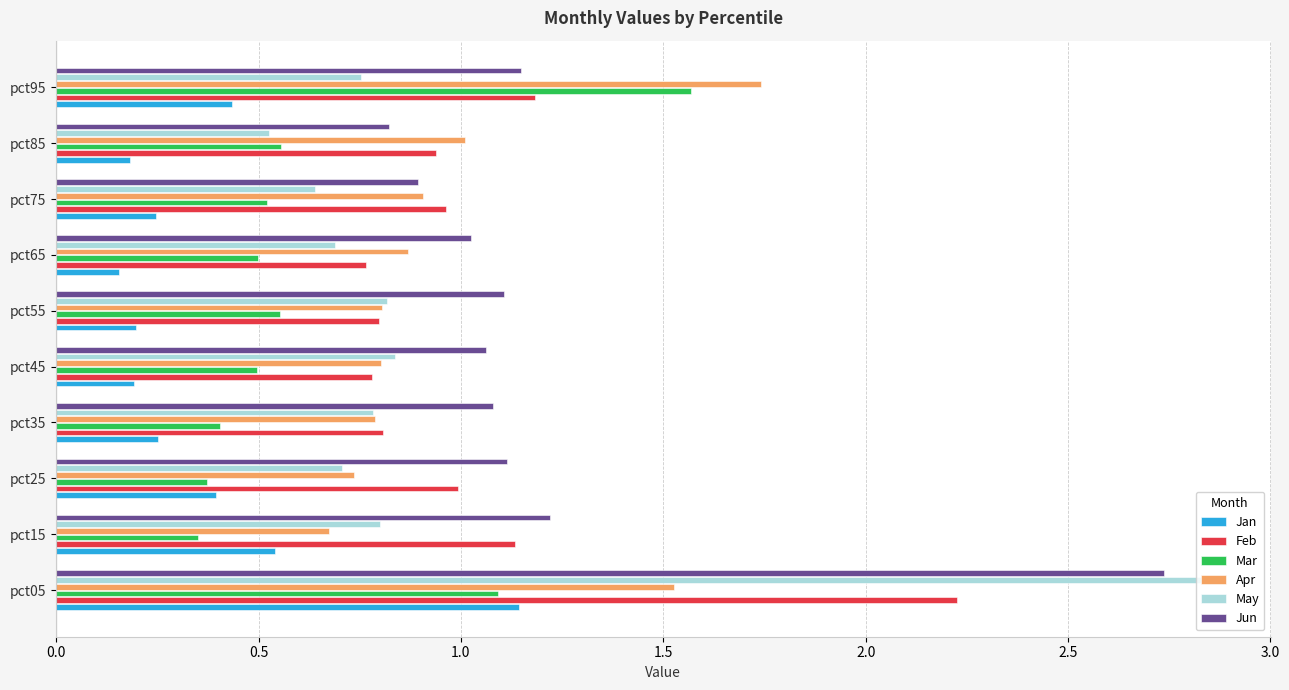

Which series has the largest range (max minus min)?

May